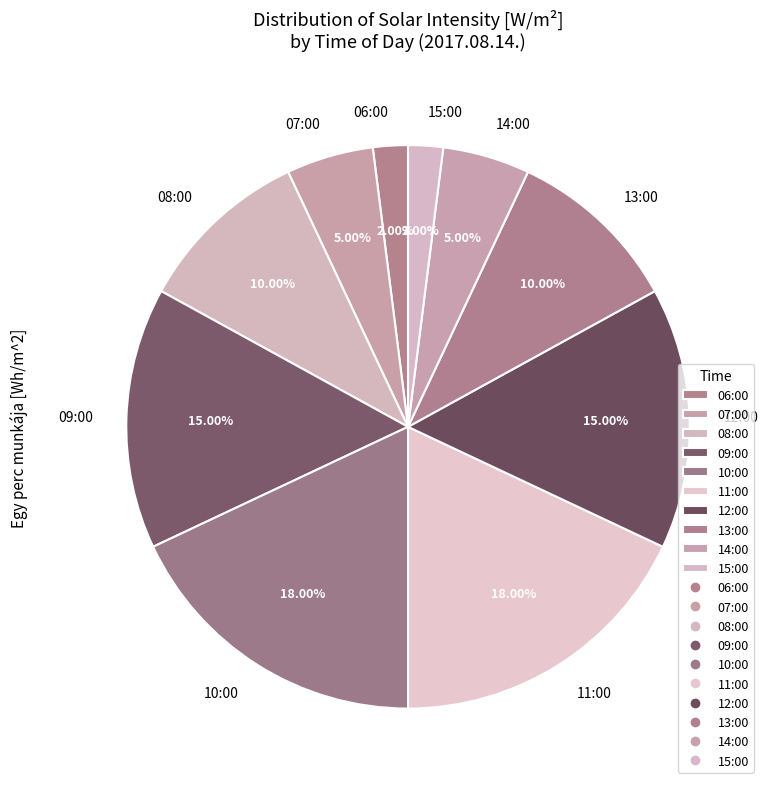

Combined, do 08:00 and 07:00 account for over 50%?

No